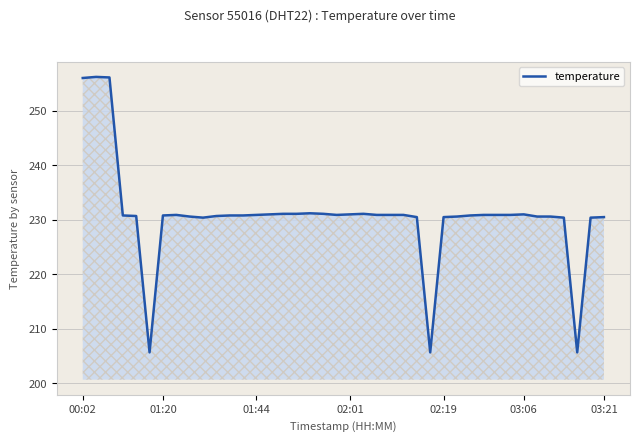

What is the greatest value displayed?

256.2